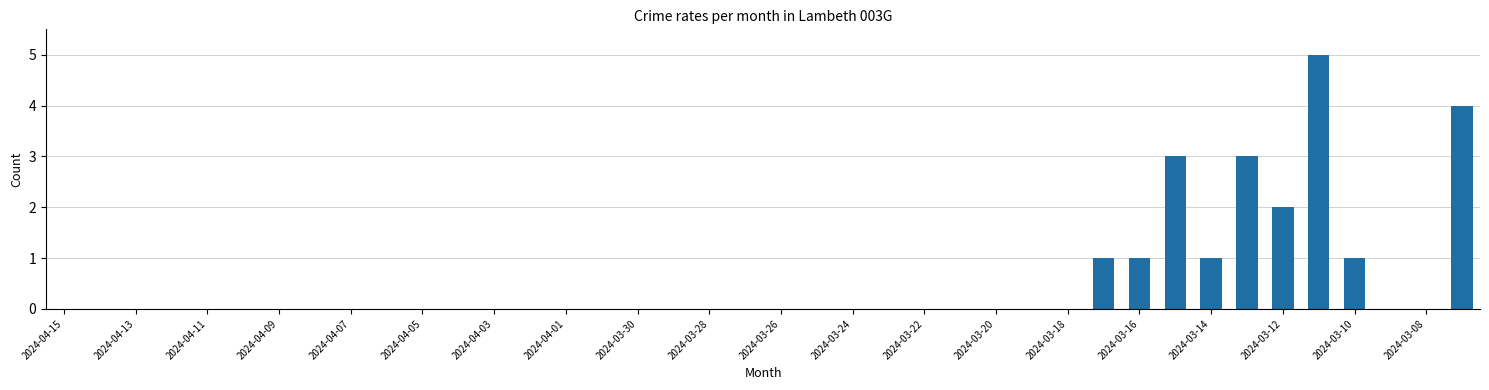

What is the greatest value displayed?

5